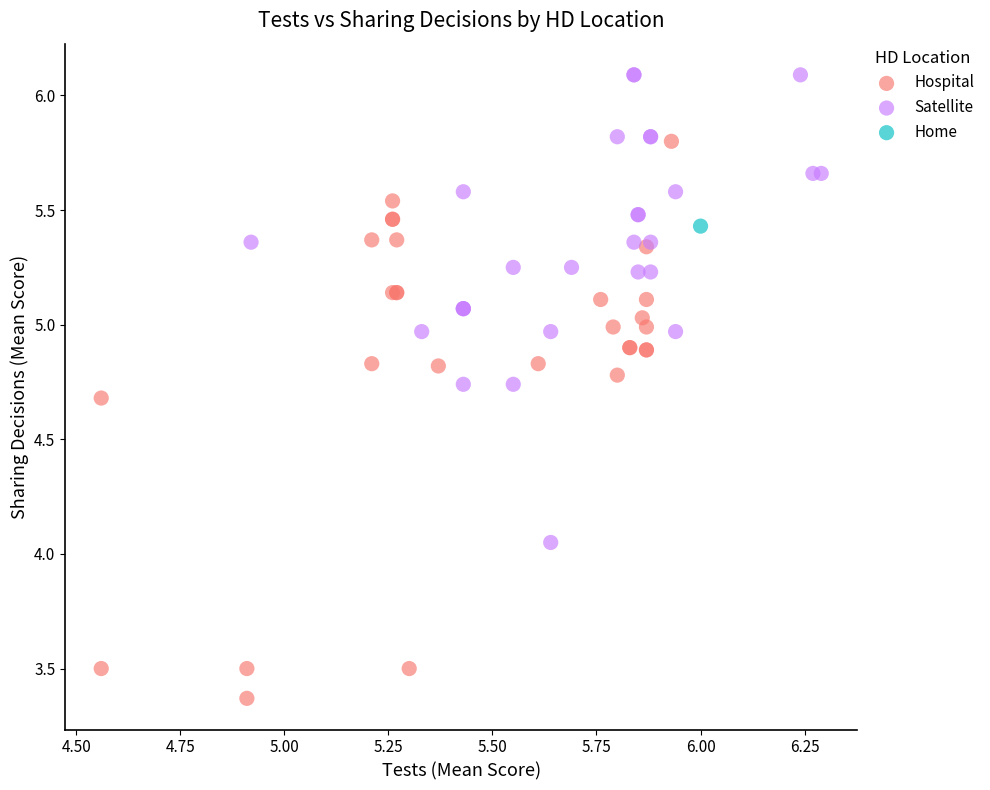

Which series contains the highest Y value?

Satellite